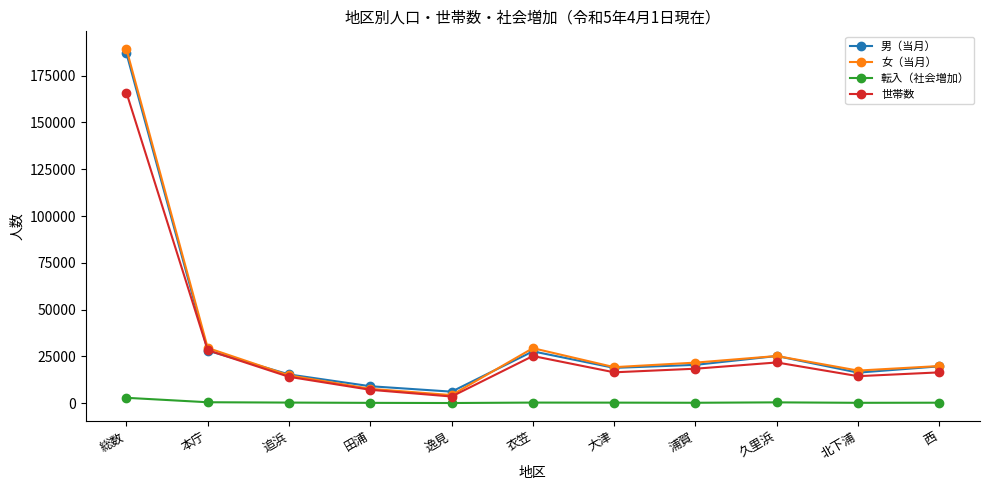

Read the 転入（社会増加） value at 北下浦.

206